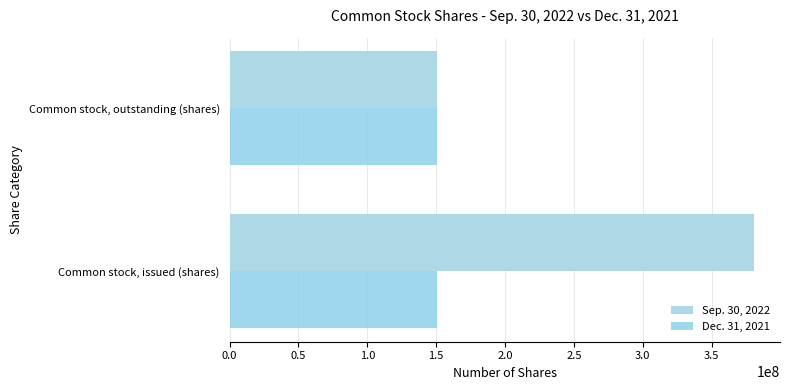

Count the number of categories in the chart.

2